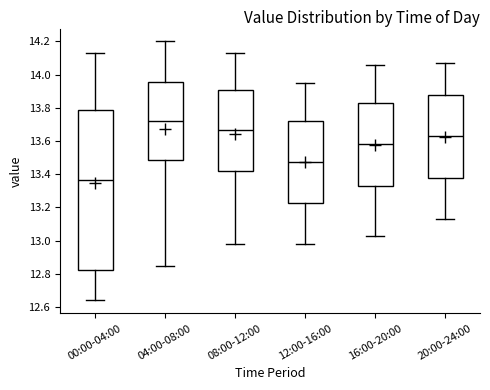

Where does the median line of the box for 04:00-08:00 sit on the y-axis? The values are not printed on the chart, so give them approximately, as read against the axis.

13.72